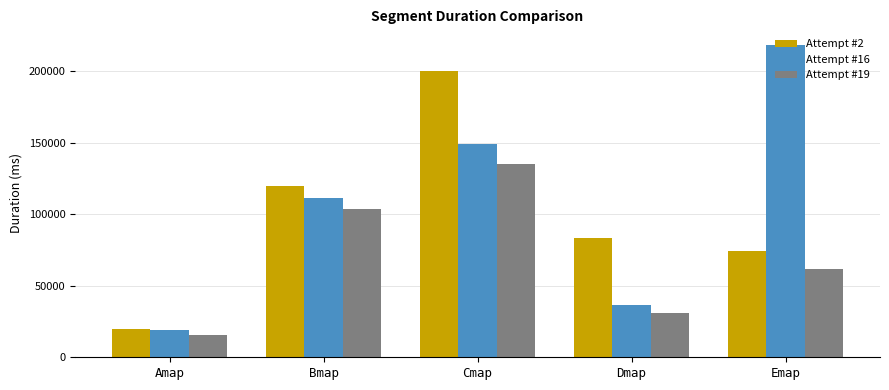

Which series has the largest total across all categories?

Attempt #16